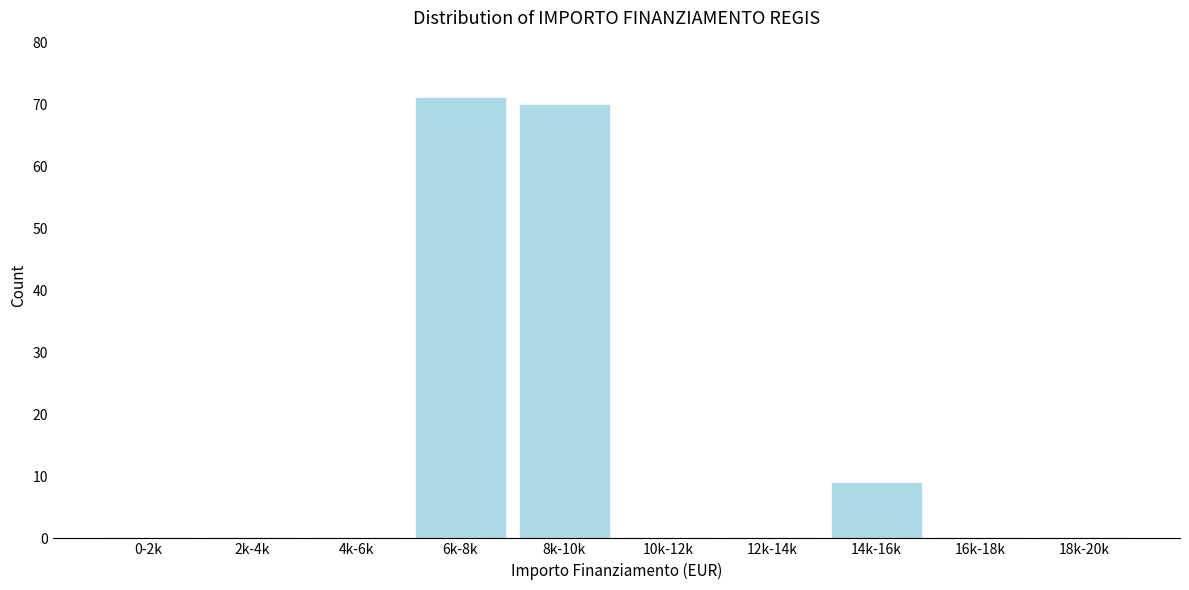

Reading left to right, transcribe all the data shown in this chart.

0-2k=0	2k-4k=0	4k-6k=0	6k-8k=71	8k-10k=70	10k-12k=0	12k-14k=0	14k-16k=9	16k-18k=0	18k-20k=0